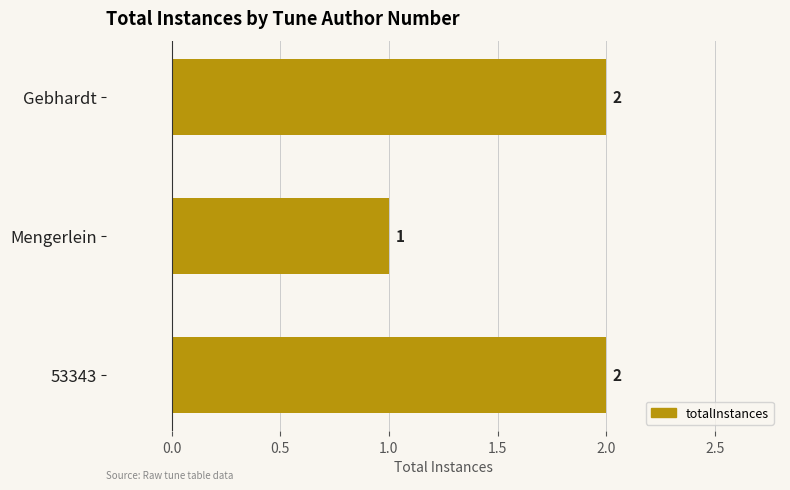

Which has a higher value, 53343 or Mengerlein?

53343